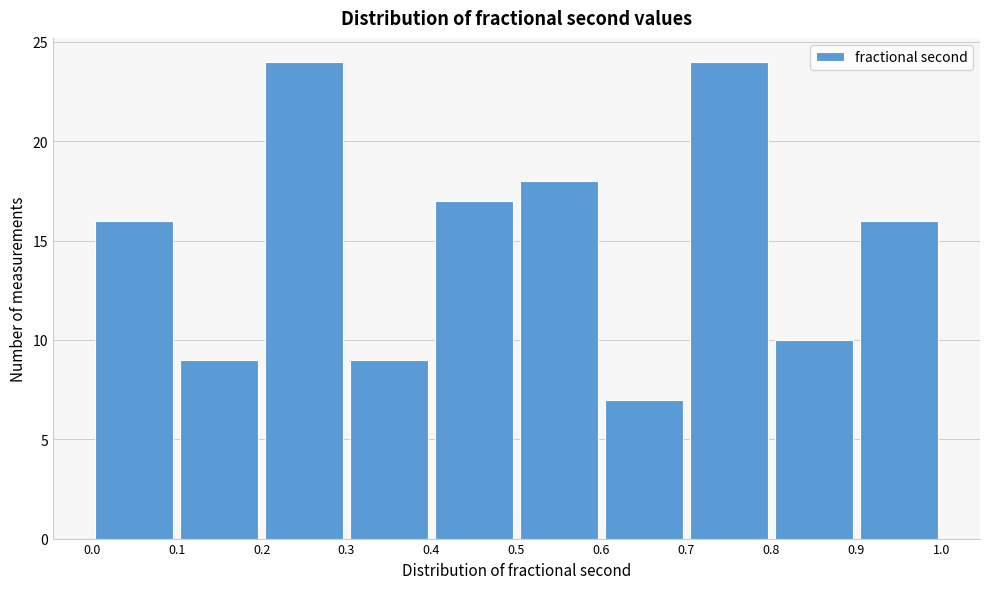

Reading left to right, list every bar in this chart as the range it spans on the x-axis followed by its height. The values are not printed on the chart, so give them approximately, as read against the axis.

0.0 to 0.1: 16
0.1 to 0.2: 9
0.2 to 0.3: 24
0.3 to 0.4: 9
0.4 to 0.5: 17
0.5 to 0.6: 18
0.6 to 0.7: 7
0.7 to 0.8: 24
0.8 to 0.9: 10
0.9 to 1.0: 16